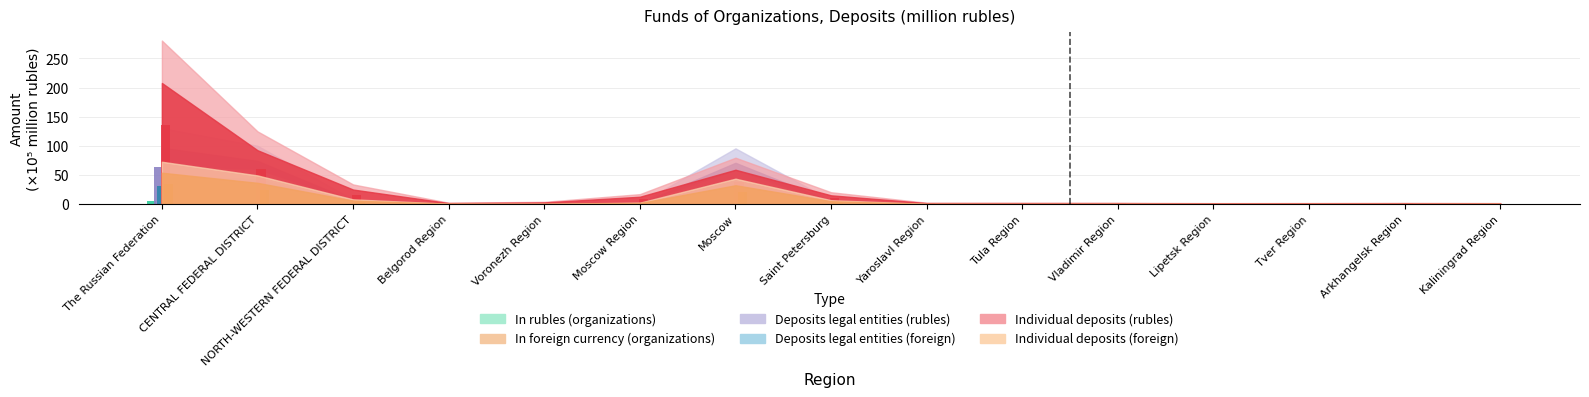

Which label corresponds to the smallest value in the chart?

Lipetsk Region